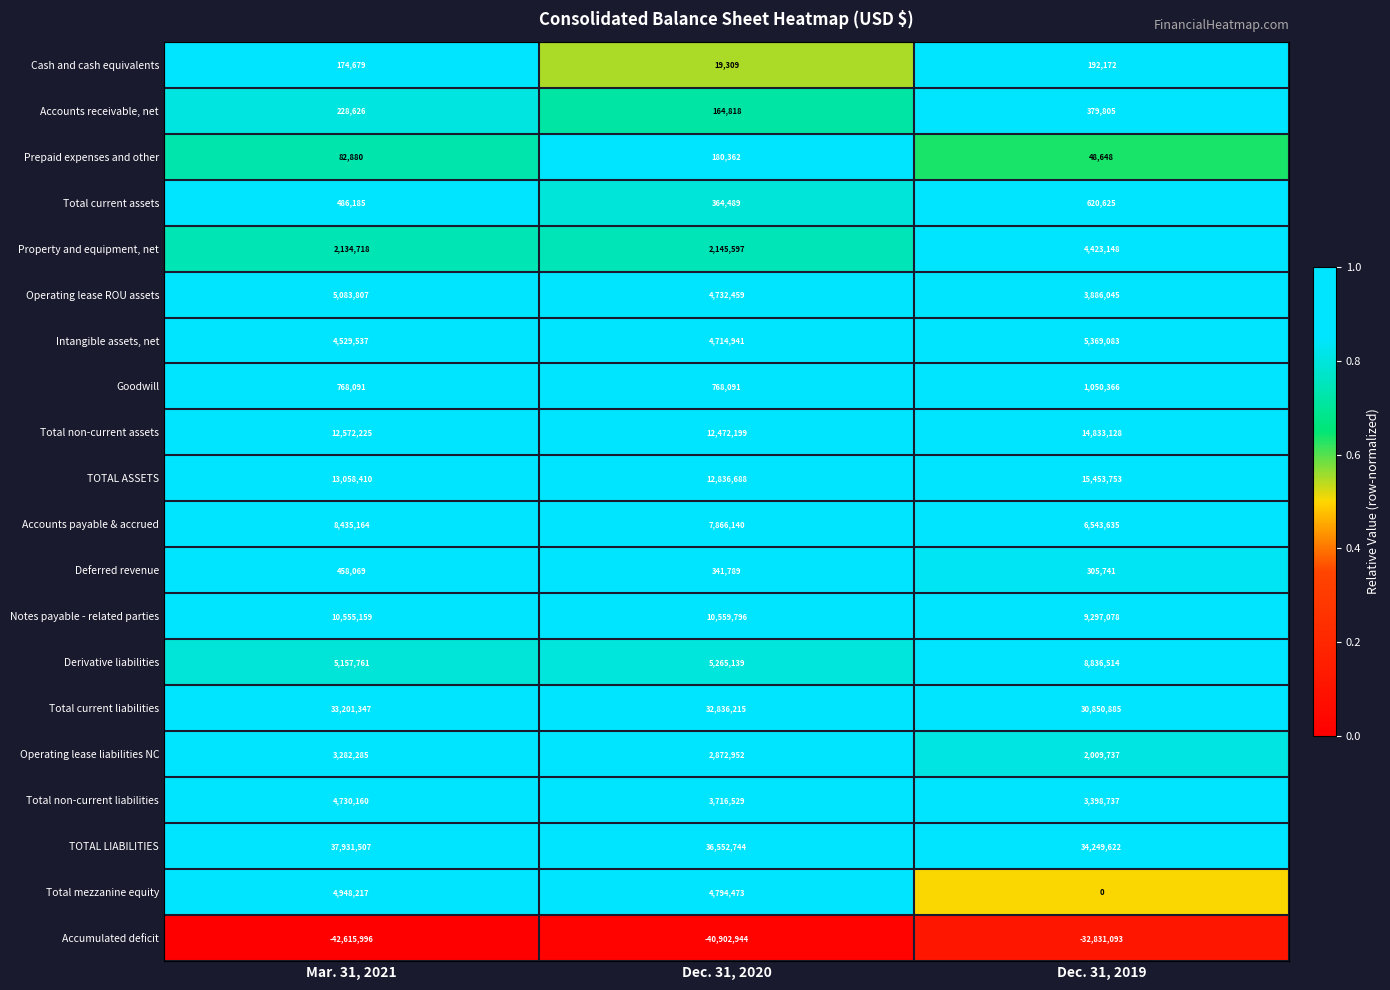

What is the minimum value shown in the chart?

-42615996